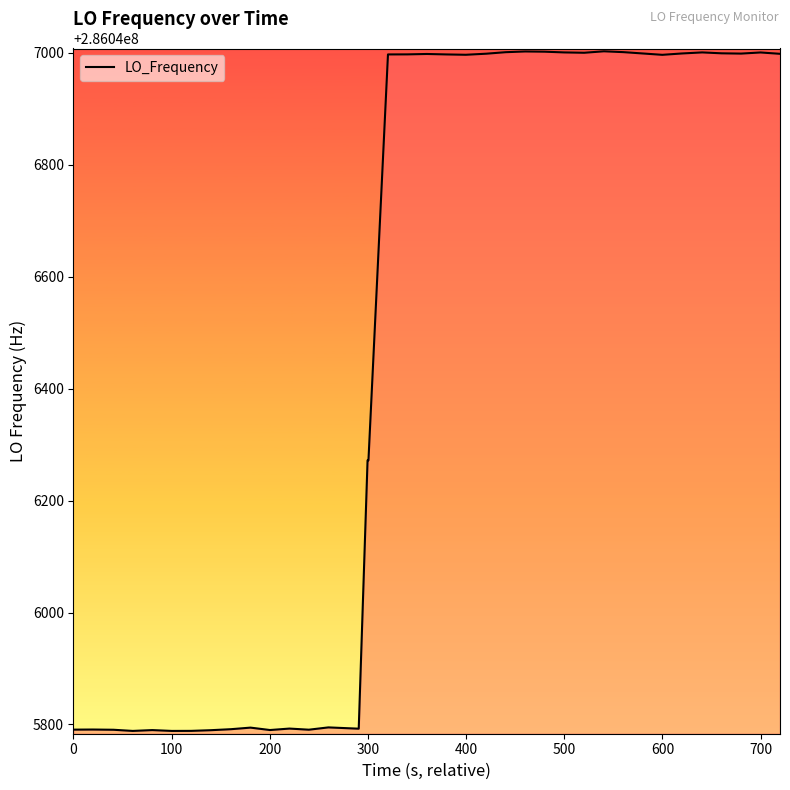

What is the smallest value displayed?

286045788.5